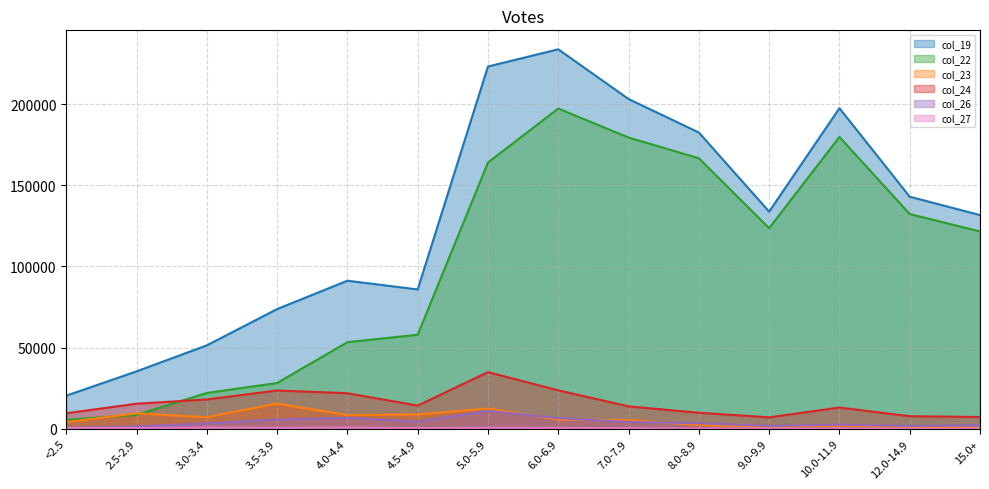

At which label is col_22 closest to 101418?

15.0+